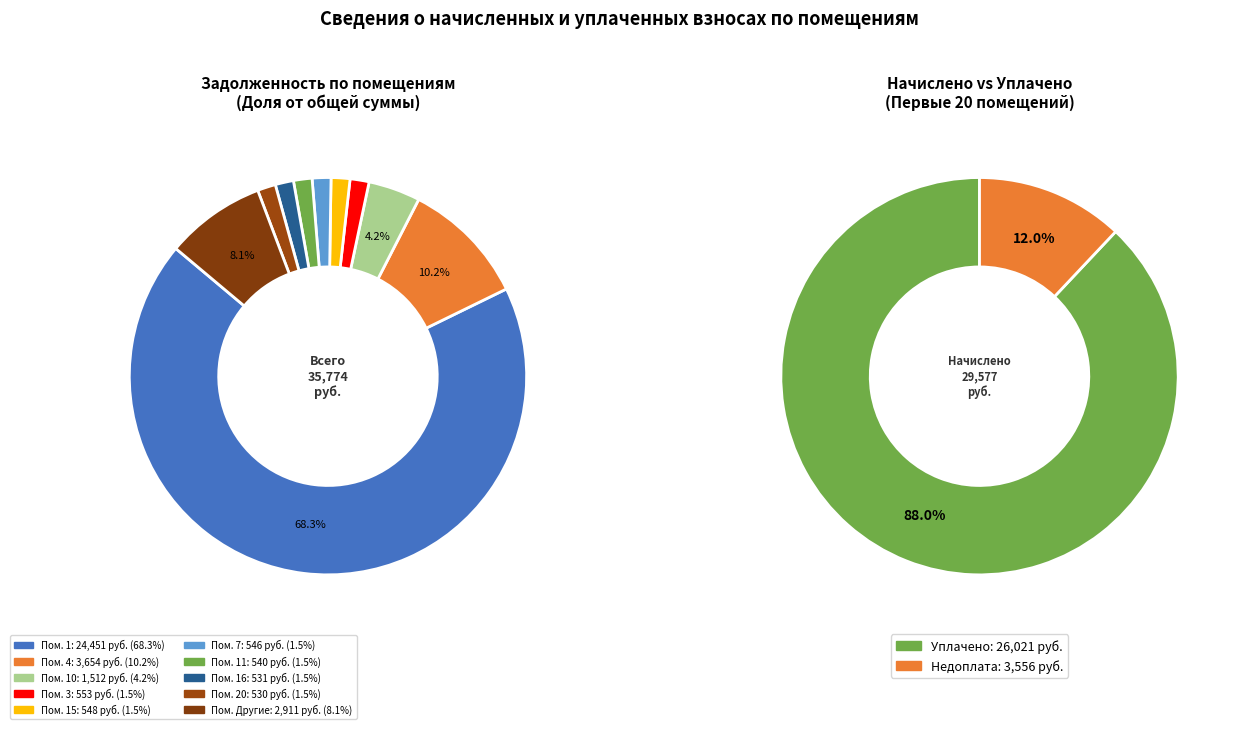

What percentage do 1 and 8 together represent?

69.8%